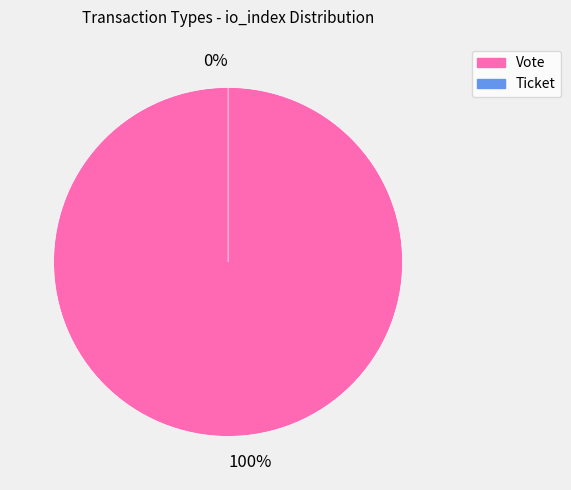

Is there a majority slice in this chart?

Yes